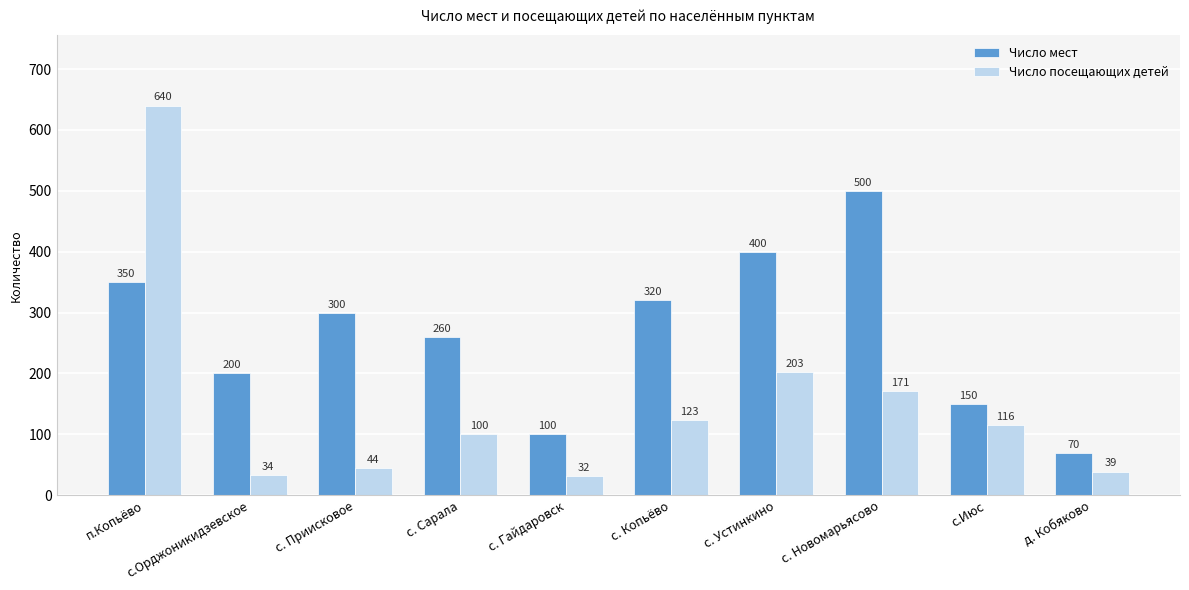

What is the sum of all Число посещающих детей values?

1502